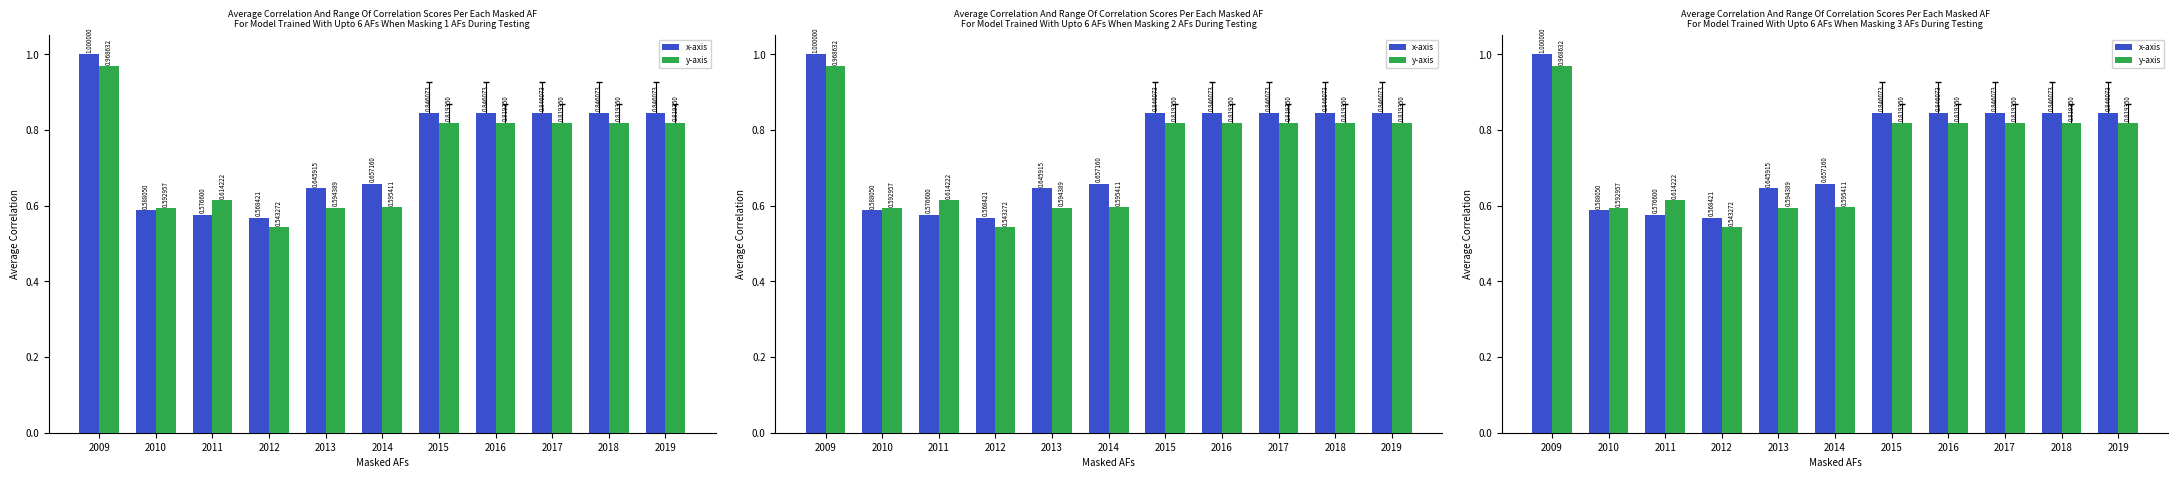

What is the maximum value shown in the chart?

1.0